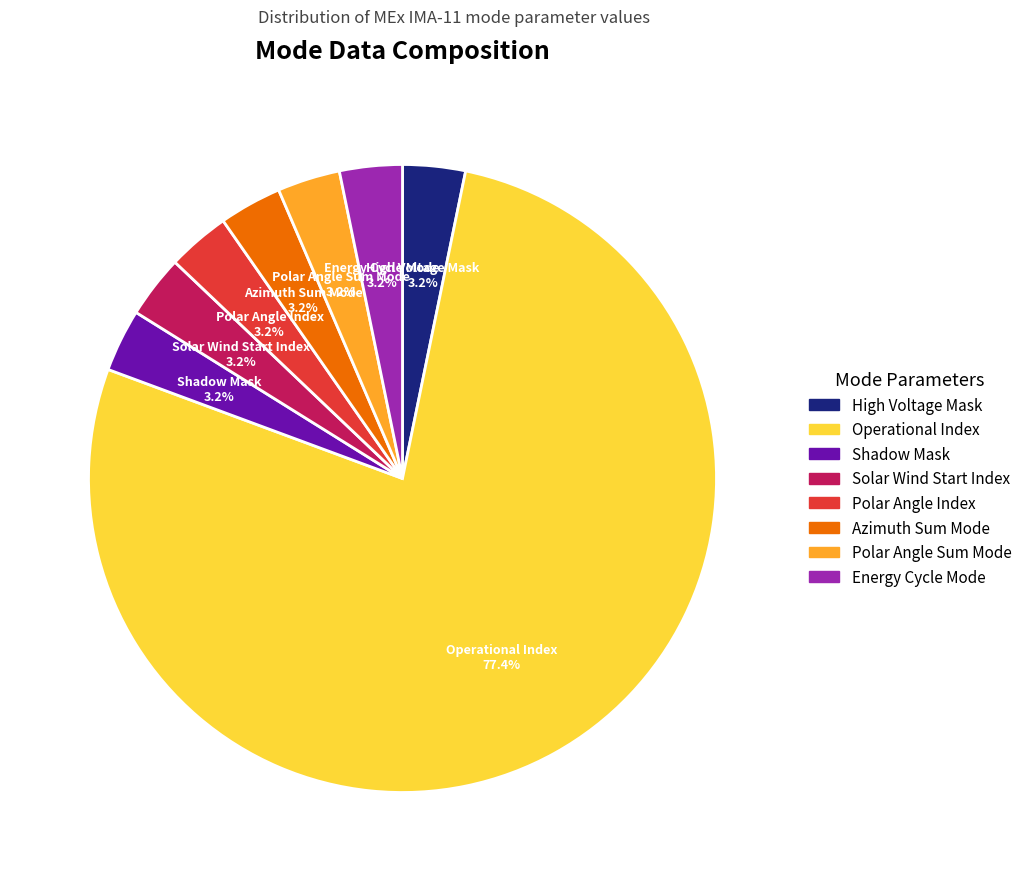

Is there any slice that represents more than half of the pie?

Yes